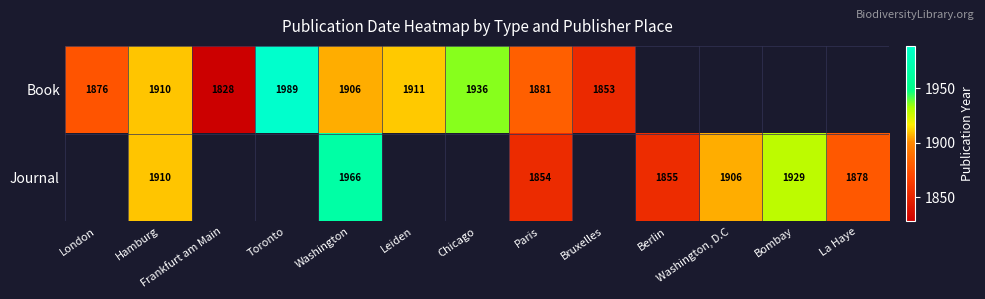

At how many categories does at least one series exceed 1968?

1